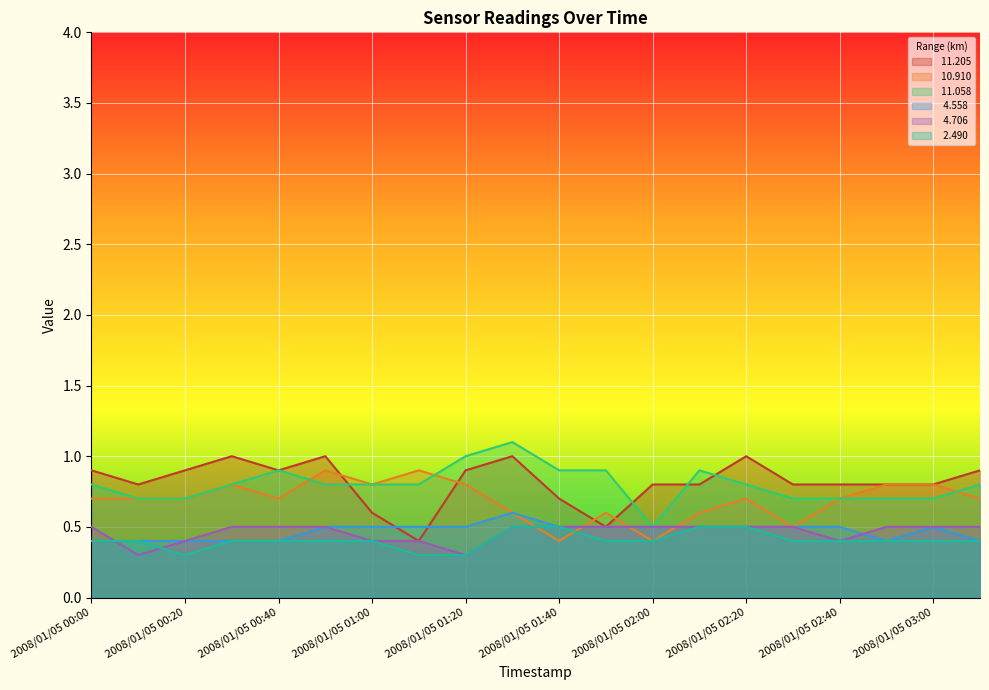

How many lines are shown in the chart?

6